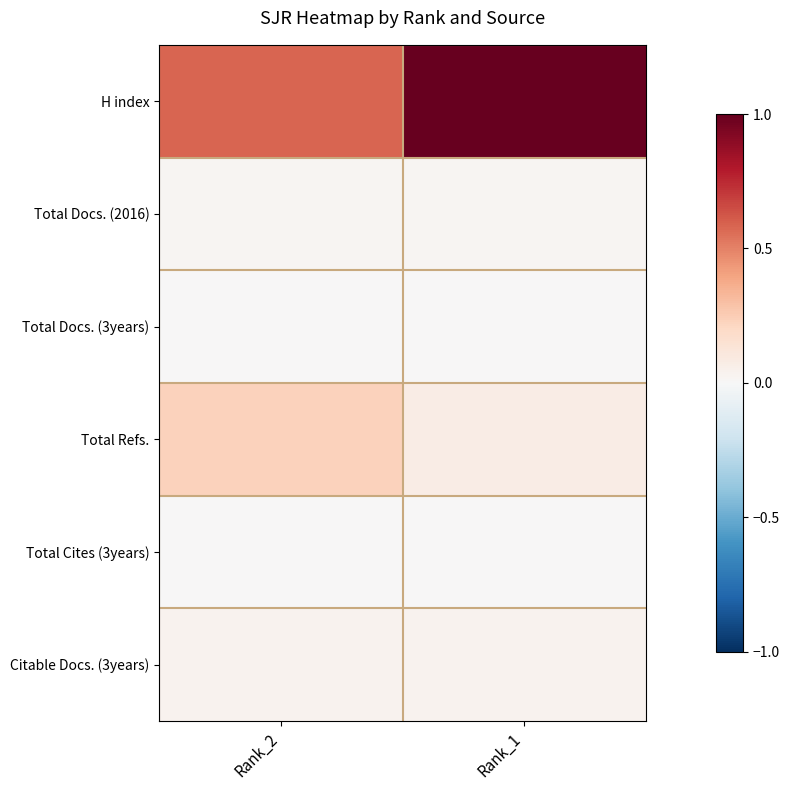

Reading right to left, list all the values displayed in this chart.

H index: Rank_1=1.0	Rank_2=0.6
Total Docs. (2016): Rank_1=0.0	Rank_2=0.0
Total Docs. (3years): Rank_1=0.0	Rank_2=0.0
Total Refs.: Rank_1=0.1	Rank_2=0.2
Total Cites (3years): Rank_1=0.0	Rank_2=0.0
Citable Docs. (3years): Rank_1=0.0	Rank_2=0.0